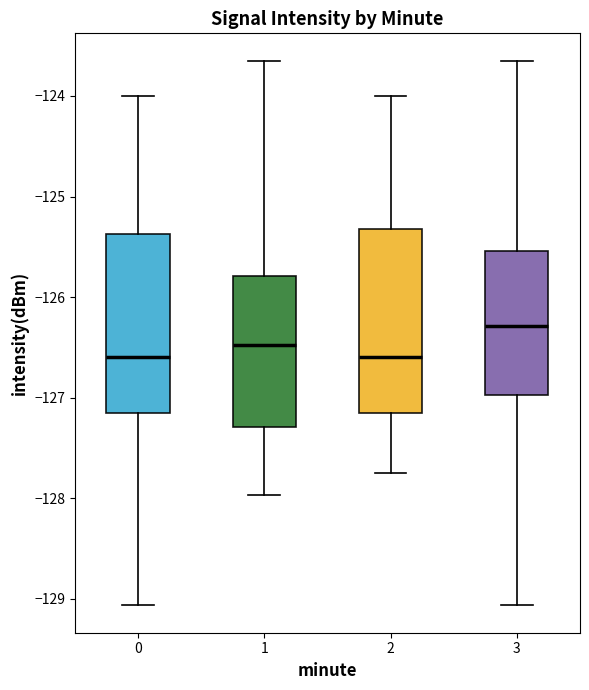

Reading left to right, transcribe this box plot: for each box, give where its median line is, the range the box spans, and where its two whiskers end, as read against the y-axis. The values are not printed on the chart, so give them approximately, as read against the axis.

0: median -126.6, box -127.2 to -125.4, whiskers -129.1 to -124.0
1: median -126.5, box -127.3 to -125.8, whiskers -128.0 to -123.6
2: median -126.6, box -127.2 to -125.3, whiskers -127.7 to -124.0
3: median -126.3, box -127.0 to -125.5, whiskers -129.1 to -123.6